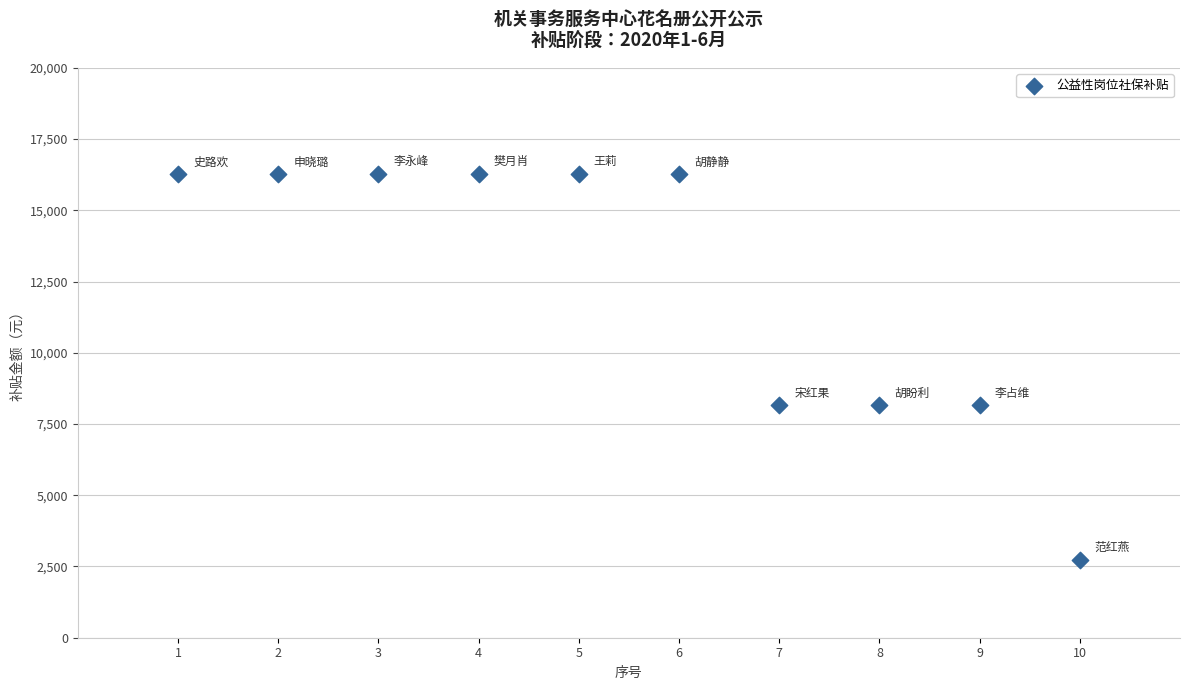

What is the average X value?

5.5